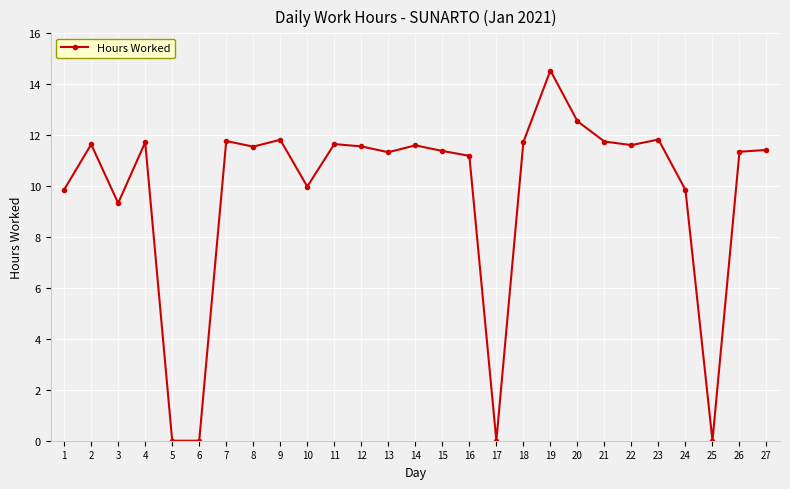

What is the average value?

9.7